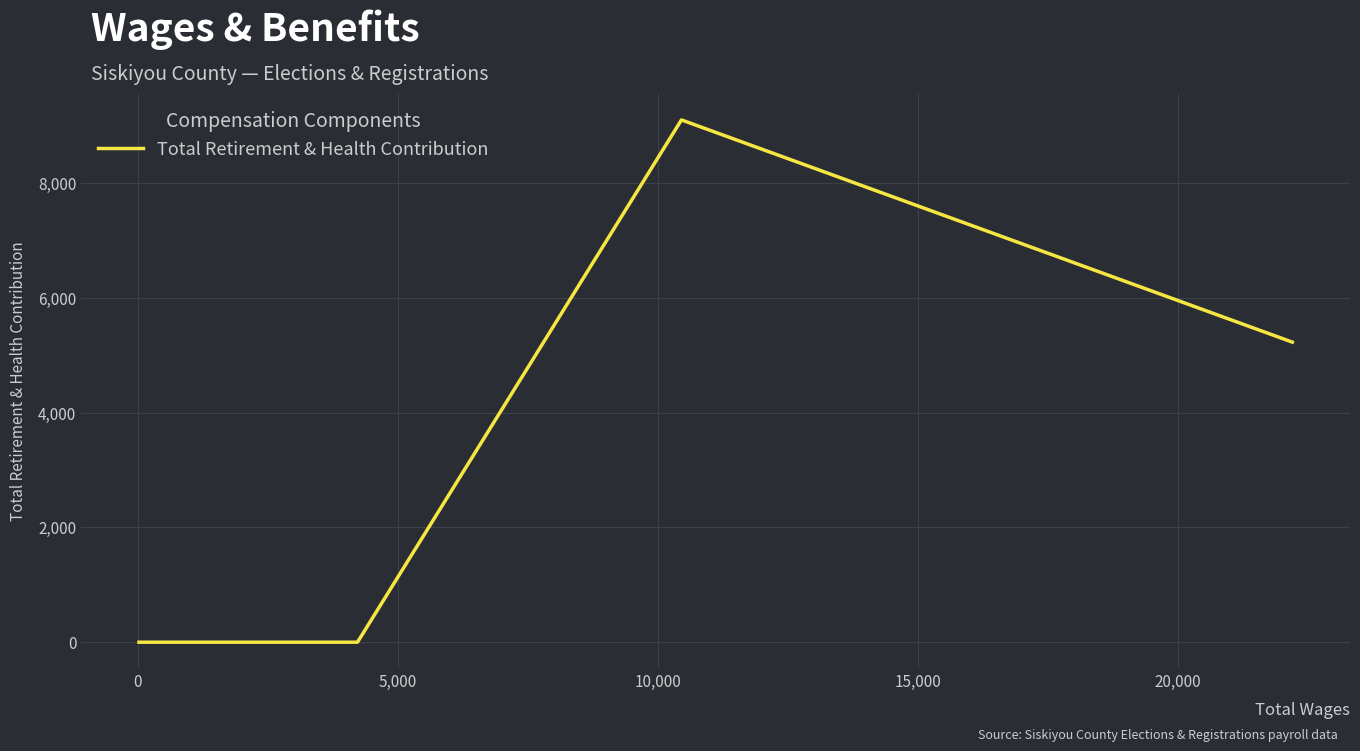

What is the difference between the maximum and minimum values?

9103